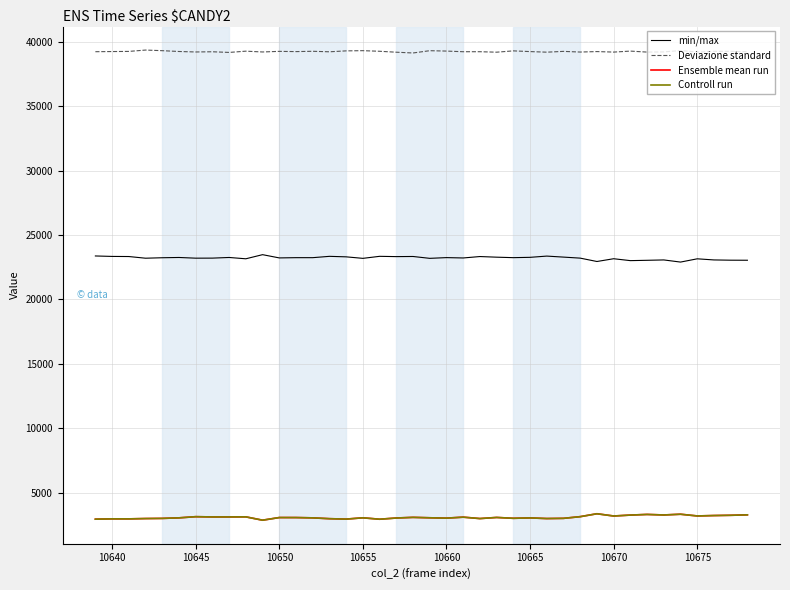

What is the greatest value displayed?

39346